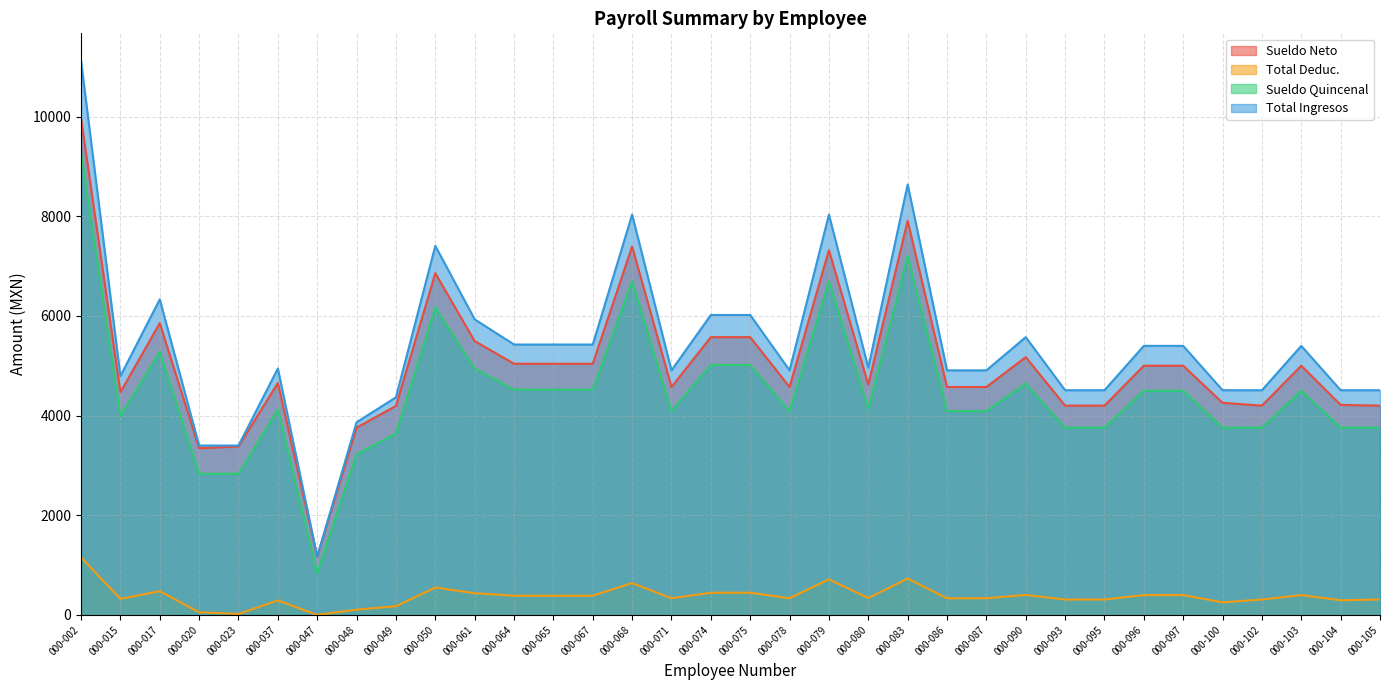

What is the approximate value of Total Deduc. at 000-015?

323.1